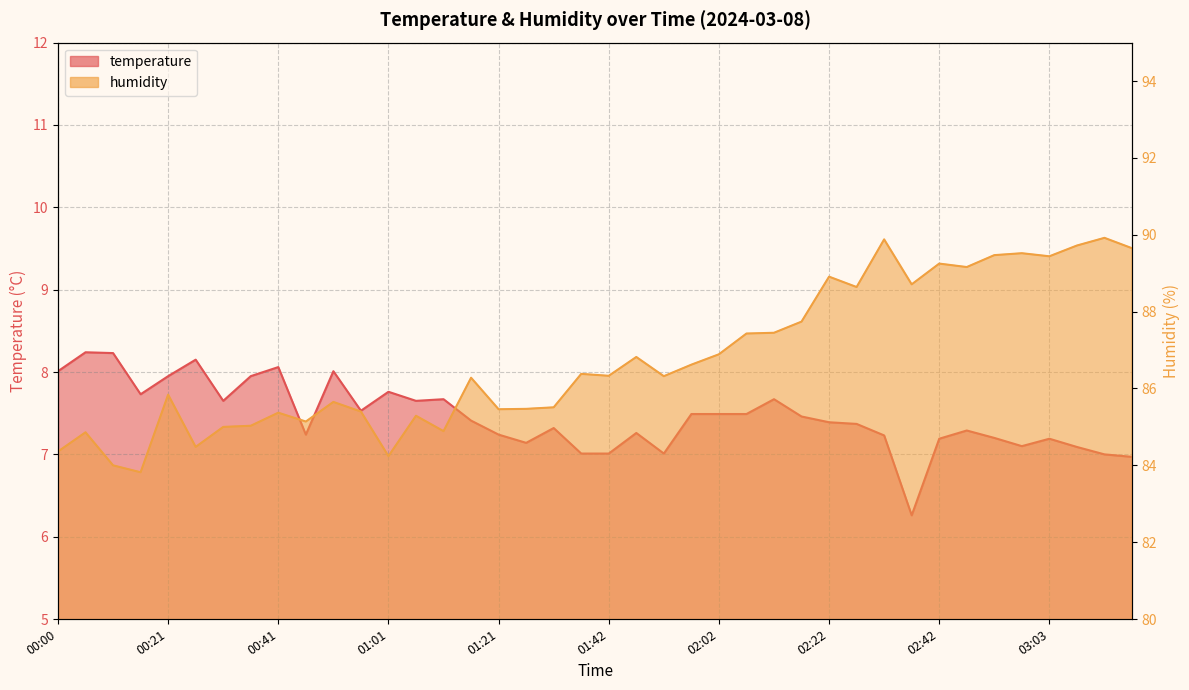

List the labels in order of temperature value, smallest first.

02:37, 03:18, 03:13, 01:37, 01:42, 01:52, 03:08, 02:58, 01:26, 02:42, 03:03, 02:52, 02:32, 00:46, 01:21, 01:47, 02:47, 01:31, 02:27, 02:22, 01:16, 02:17, 01:57, 02:02, 02:07, 00:56, 00:31, 01:06, 01:11, 02:12, 00:15, 01:01, 00:21, 00:36, 00:00, 00:51, 00:41, 00:26, 00:10, 00:05